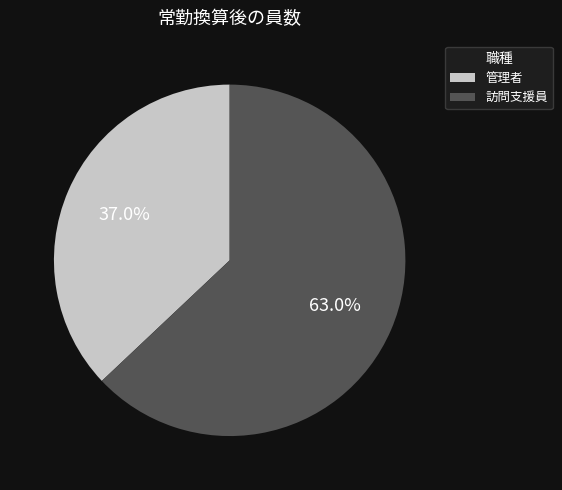

What is the ratio of the value at 管理者 to the value at 訪問支援員?

0.6